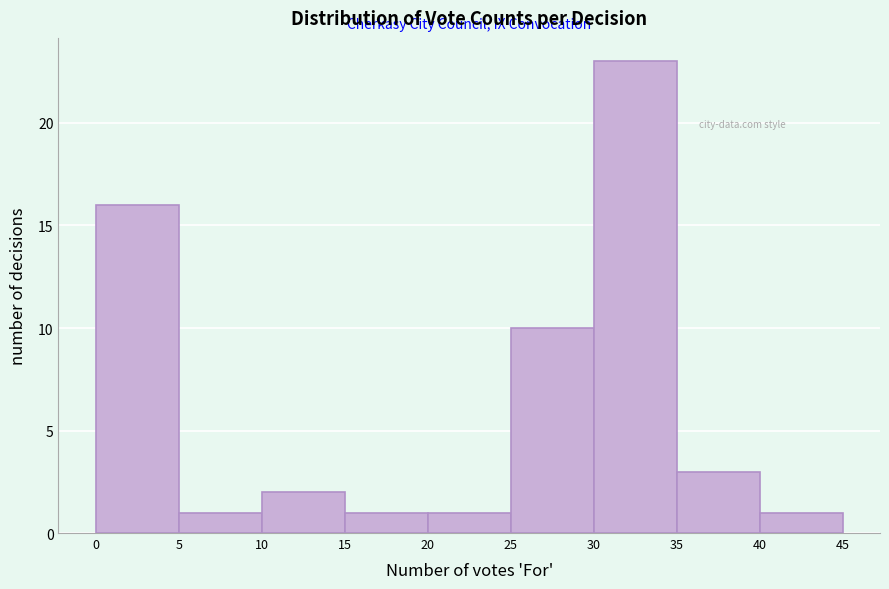

Over which range of the x-axis is the bar tallest?

30 to 35